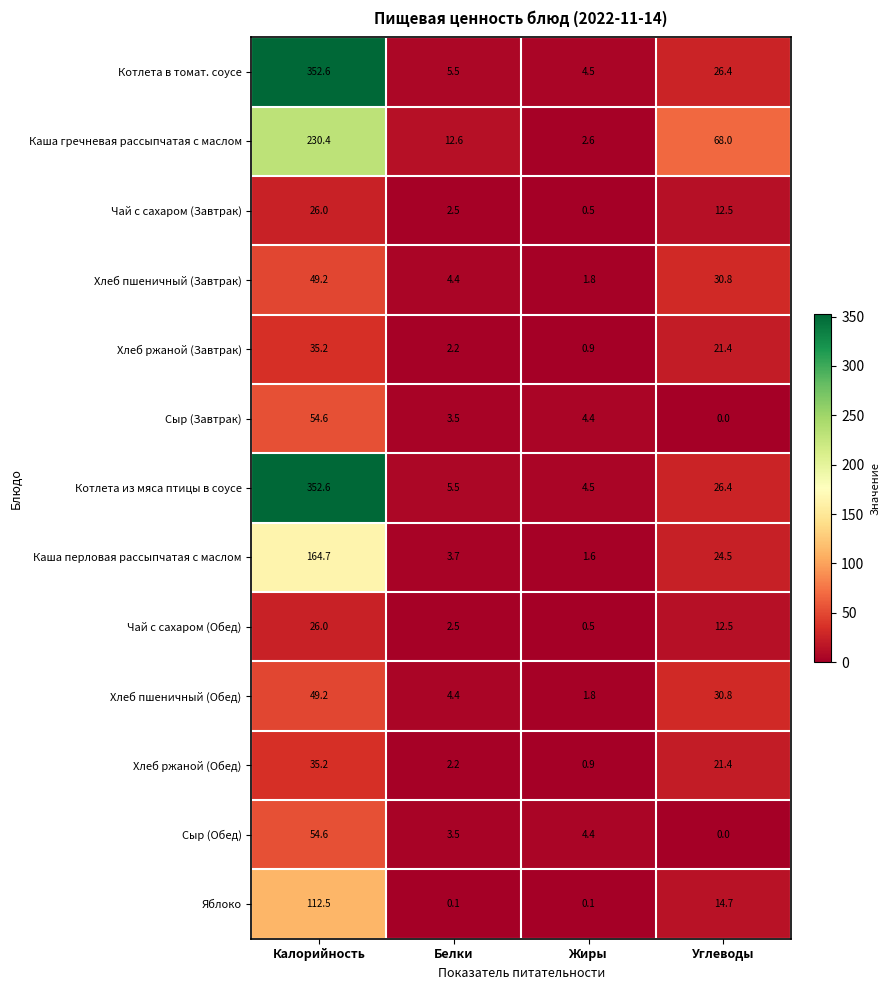

At how many categories does at least one series exceed 295?

1